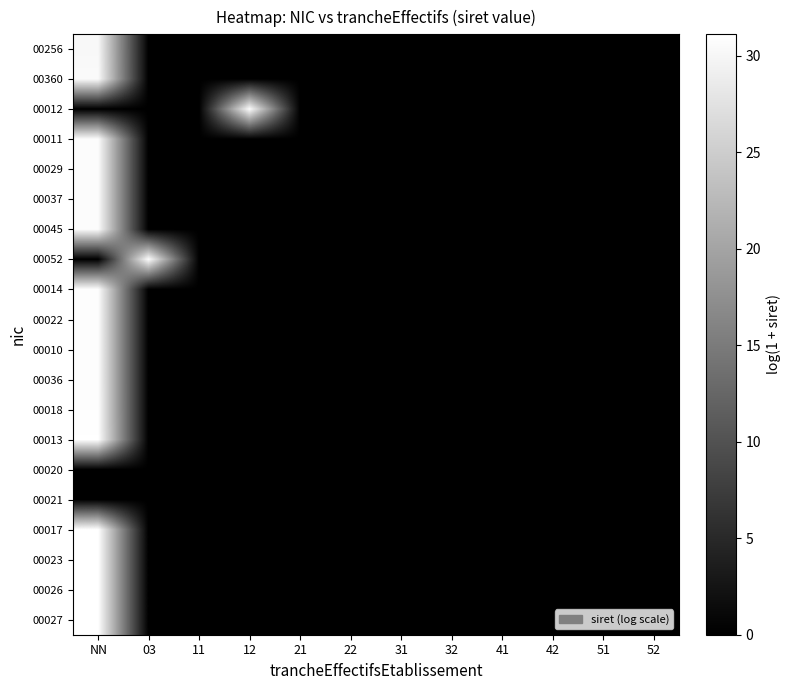

Reading left to right, extract all data points from this chart.

00256: NN=30.2	03=0.0	11=0.0	12=0.0	21=0.0	22=0.0	31=0.0	32=0.0	41=0.0	42=0.0	51=0.0	52=0.0
00360: NN=30.5	03=0.0	11=0.0	12=0.0	21=0.0	22=0.0	31=0.0	32=0.0	41=0.0	42=0.0	51=0.0	52=0.0
00012: NN=0.0	03=0.0	11=0.0	12=30.6	21=0.0	22=0.0	31=0.0	32=0.0	41=0.0	42=0.0	51=0.0	52=0.0
00011: NN=30.7	03=0.0	11=0.0	12=0.0	21=0.0	22=0.0	31=0.0	32=0.0	41=0.0	42=0.0	51=0.0	52=0.0
00029: NN=30.7	03=0.0	11=0.0	12=0.0	21=0.0	22=0.0	31=0.0	32=0.0	41=0.0	42=0.0	51=0.0	52=0.0
00037: NN=30.7	03=0.0	11=0.0	12=0.0	21=0.0	22=0.0	31=0.0	32=0.0	41=0.0	42=0.0	51=0.0	52=0.0
00045: NN=30.7	03=0.0	11=0.0	12=0.0	21=0.0	22=0.0	31=0.0	32=0.0	41=0.0	42=0.0	51=0.0	52=0.0
00052: NN=0.0	03=30.7	11=0.0	12=0.0	21=0.0	22=0.0	31=0.0	32=0.0	41=0.0	42=0.0	51=0.0	52=0.0
00014: NN=30.8	03=0.0	11=0.0	12=0.0	21=0.0	22=0.0	31=0.0	32=0.0	41=0.0	42=0.0	51=0.0	52=0.0
00022: NN=30.8	03=0.0	11=0.0	12=0.0	21=0.0	22=0.0	31=0.0	32=0.0	41=0.0	42=0.0	51=0.0	52=0.0
00010: NN=30.8	03=0.0	11=0.0	12=0.0	21=0.0	22=0.0	31=0.0	32=0.0	41=0.0	42=0.0	51=0.0	52=0.0
00036: NN=30.8	03=0.0	11=0.0	12=0.0	21=0.0	22=0.0	31=0.0	32=0.0	41=0.0	42=0.0	51=0.0	52=0.0
00018: NN=30.9	03=0.0	11=0.0	12=0.0	21=0.0	22=0.0	31=0.0	32=0.0	41=0.0	42=0.0	51=0.0	52=0.0
00013: NN=31.0	03=0.0	11=0.0	12=0.0	21=0.0	22=0.0	31=0.0	32=0.0	41=0.0	42=0.0	51=0.0	52=0.0
00020: NN=0.0	03=0.0	11=0.0	12=0.0	21=0.0	22=0.0	31=0.0	32=0.0	41=0.0	42=0.0	51=0.0	52=0.0
00021: NN=0.0	03=0.0	11=0.0	12=0.0	21=0.0	22=0.0	31=0.0	32=0.0	41=0.0	42=0.0	51=0.0	52=0.0
00017: NN=31.1	03=0.0	11=0.0	12=0.0	21=0.0	22=0.0	31=0.0	32=0.0	41=0.0	42=0.0	51=0.0	52=0.0
00023: NN=31.1	03=0.0	11=0.0	12=0.0	21=0.0	22=0.0	31=0.0	32=0.0	41=0.0	42=0.0	51=0.0	52=0.0
00026: NN=31.1	03=0.0	11=0.0	12=0.0	21=0.0	22=0.0	31=0.0	32=0.0	41=0.0	42=0.0	51=0.0	52=0.0
00027: NN=31.1	03=0.0	11=0.0	12=0.0	21=0.0	22=0.0	31=0.0	32=0.0	41=0.0	42=0.0	51=0.0	52=0.0